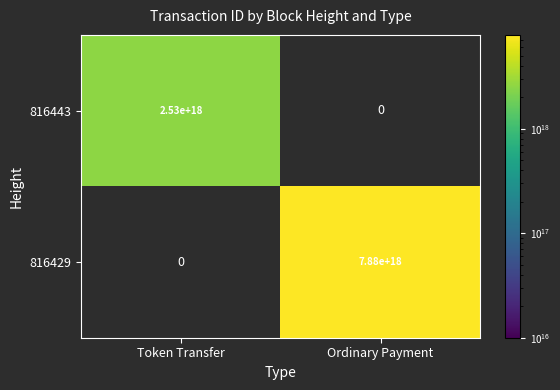

Is the value of 816443 at Token Transfer greater than the value of 816429 at Ordinary Payment?

No